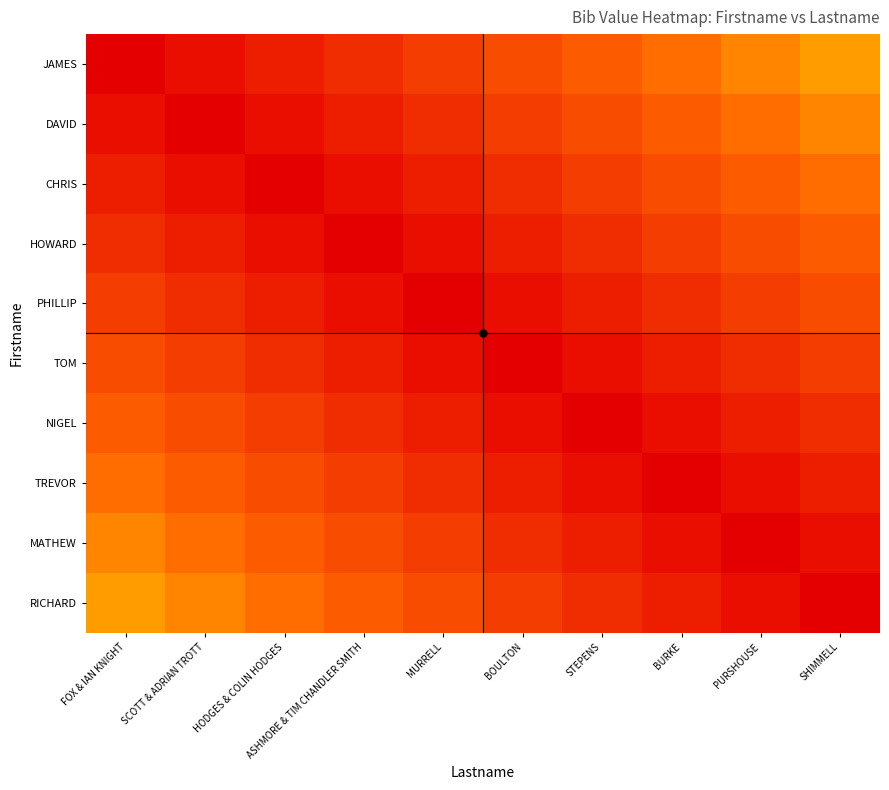

Rank the series by their maximum value, from lowest to highest.

PHILLIP, TOM, HOWARD, NIGEL, CHRIS, TREVOR, DAVID, MATHEW, JAMES, RICHARD